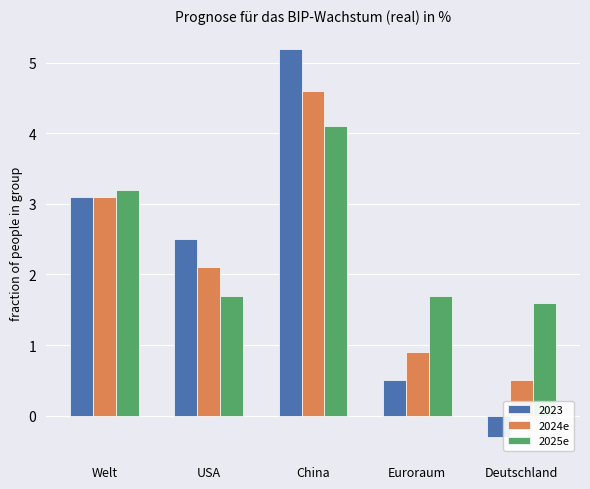

At which label does 2024e first exceed 2?

Welt